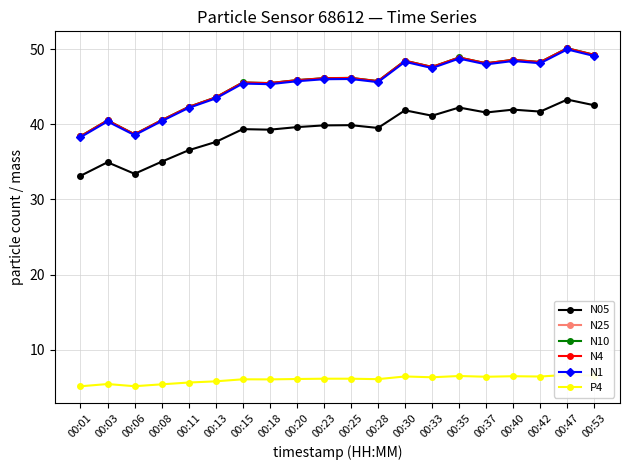

At which label does N05 first exceed 39?

00:15